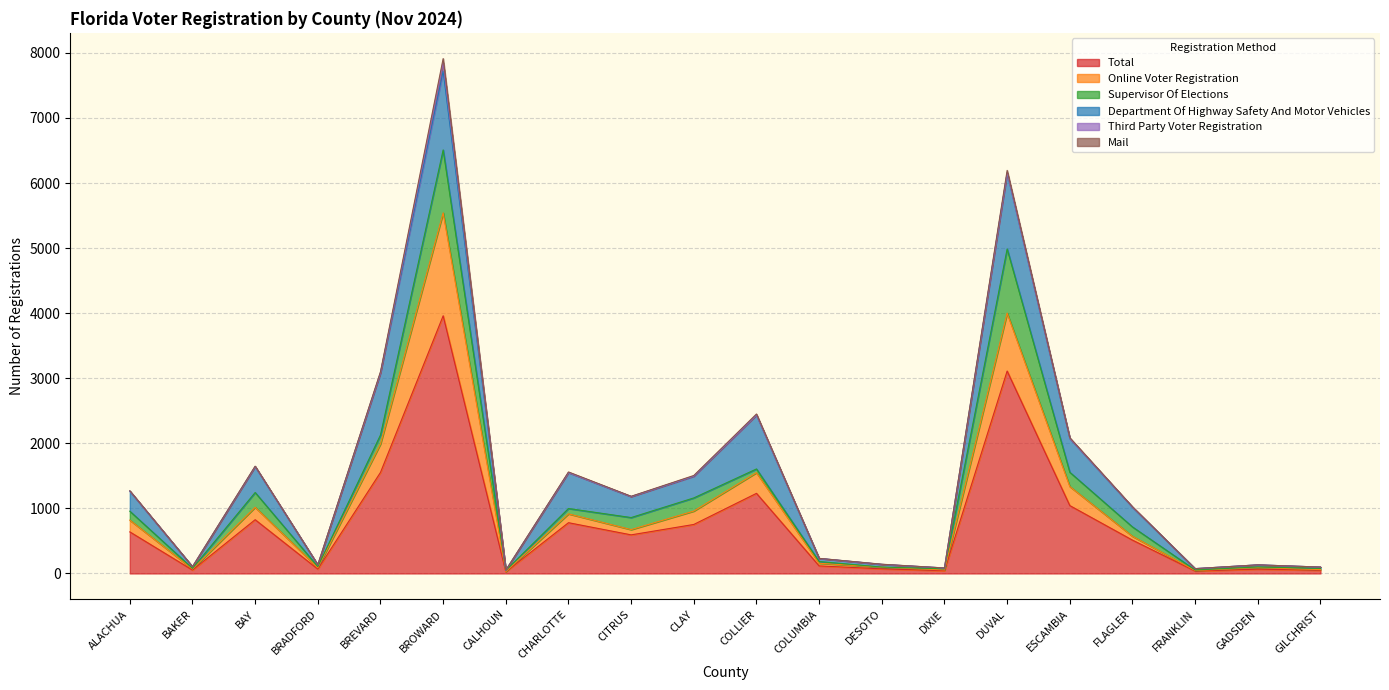

What is the difference between the second highest and second lowest values in the Mail series?

37